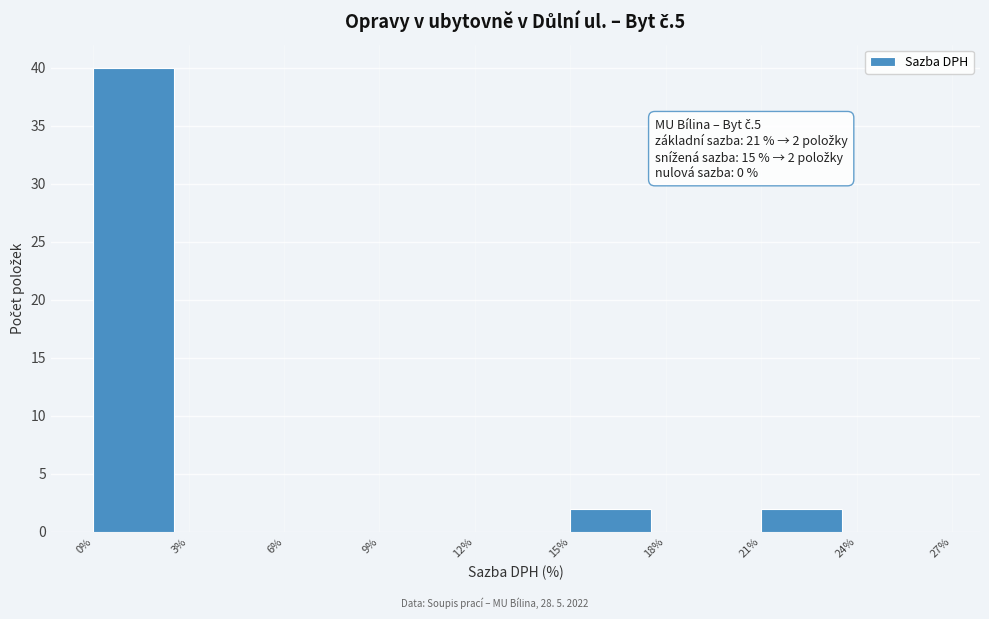

Over which range of the x-axis is the bar tallest?

0% to 3%